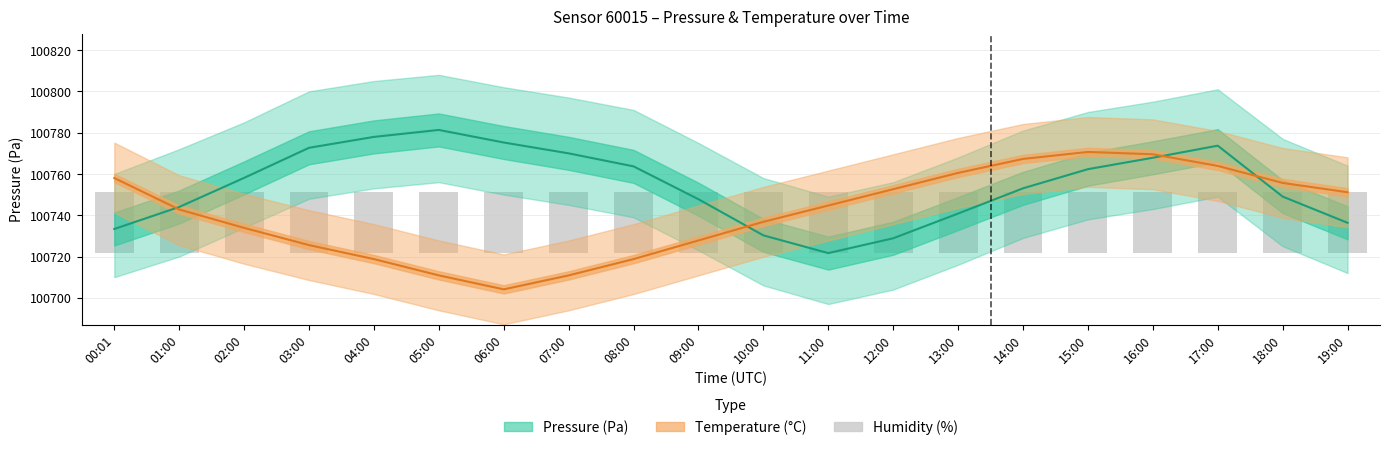

Reading right to left, transcribe all the data shown in this chart.

Pressure (Pa): 19:00=100736.3	18:00=100749.0	17:00=100773.7	16:00=100767.8	15:00=100762.3	14:00=100753.0	13:00=100740.8	12:00=100728.8	11:00=100721.7	10:00=100730.2	09:00=100747.8	08:00=100763.7	07:00=100770.0	06:00=100775.2	05:00=100781.3	04:00=100777.9	03:00=100772.7	02:00=100758.1	01:00=100744.0	00:01=100733.3
Temperature (°C): 19:00=100751.1	18:00=100755.6	17:00=100763.9	16:00=100769.5	15:00=100770.7	14:00=100767.3	13:00=100760.5	12:00=100752.6	11:00=100744.7	10:00=100736.8	09:00=100727.8	08:00=100718.8	07:00=100710.9	06:00=100704.1	05:00=100710.9	04:00=100718.8	03:00=100725.5	02:00=100733.9	01:00=100742.8	00:01=100758.0
humidity: 19:00=29.8	18:00=29.8	17:00=29.8	16:00=29.8	15:00=29.8	14:00=29.8	13:00=29.8	12:00=29.8	11:00=29.8	10:00=29.8	09:00=29.8	08:00=29.8	07:00=29.8	06:00=29.8	05:00=29.8	04:00=29.8	03:00=29.8	02:00=29.8	01:00=29.8	00:01=29.8